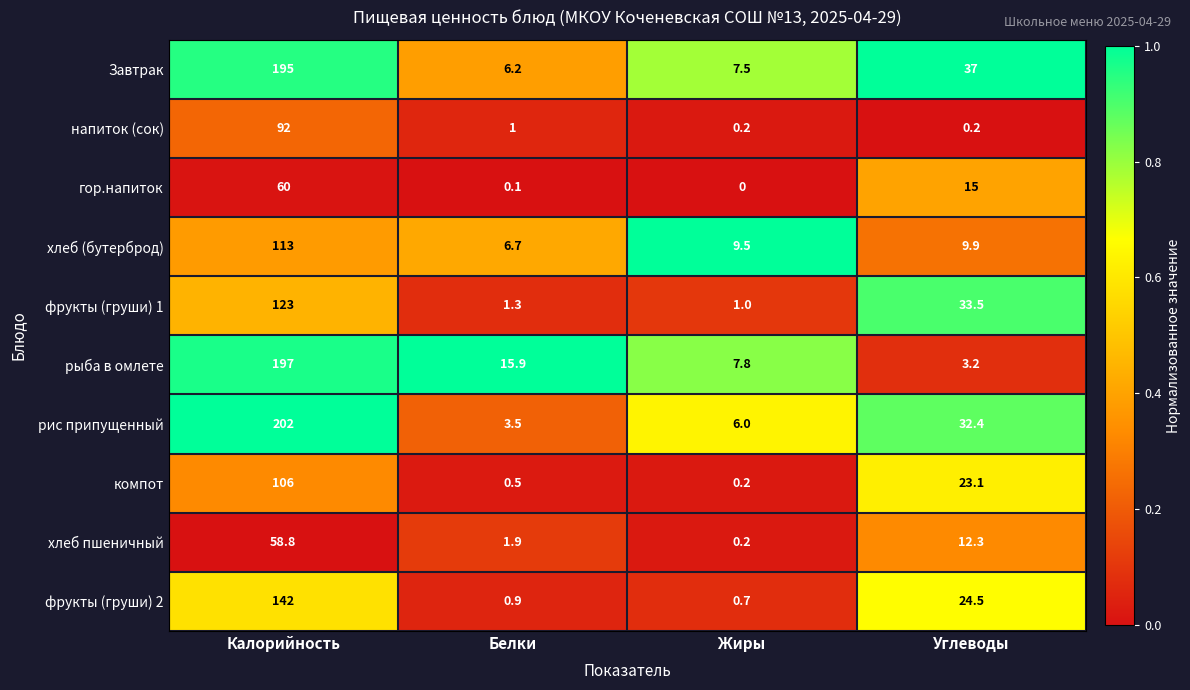

Which category has the highest value across all series?

Калорийность